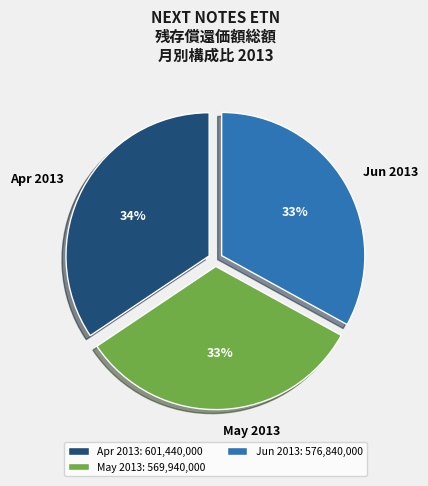

To the nearest percent, what is the average slice percentage?

33%